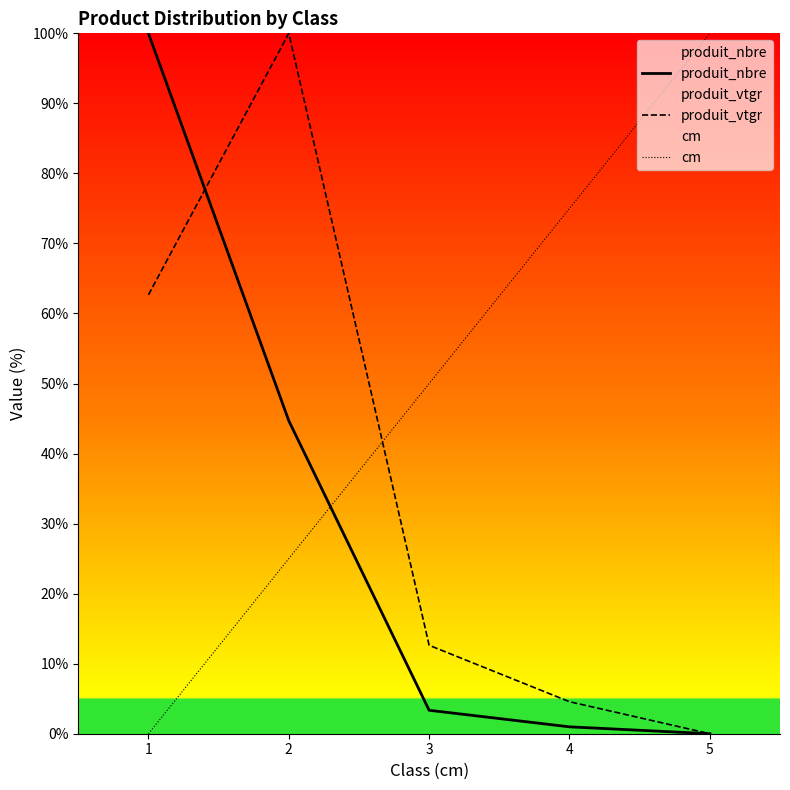

How many data points in produit_nbre are above 3?

3